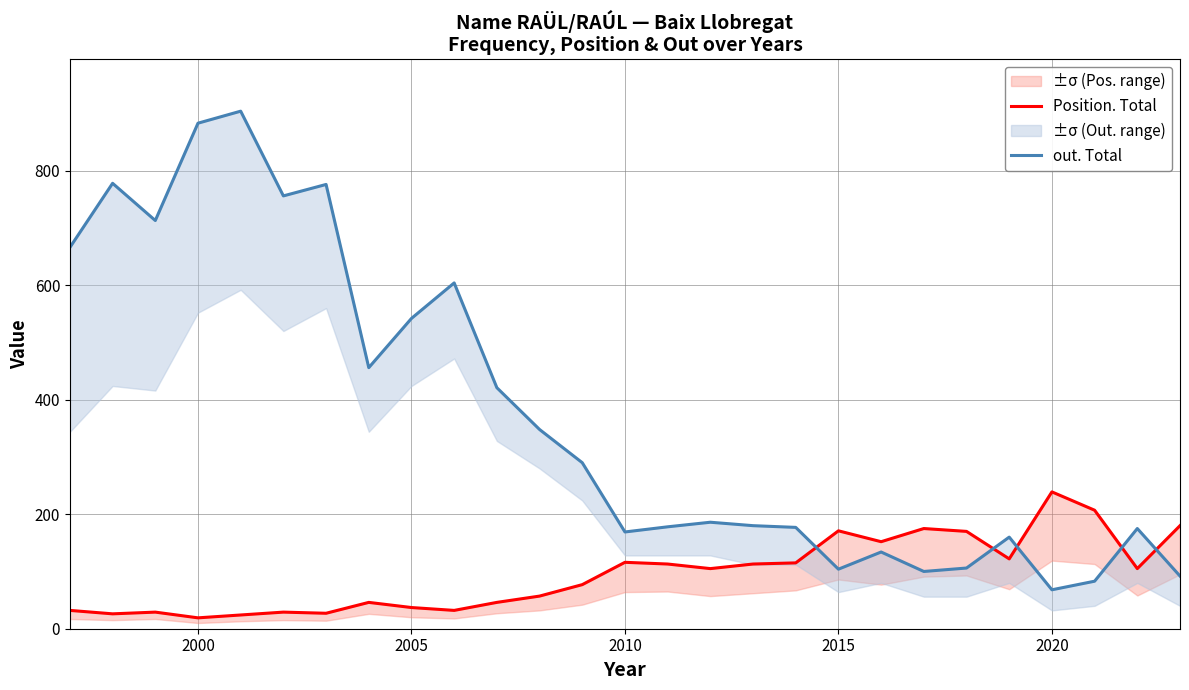

How many lines are shown in the chart?

2